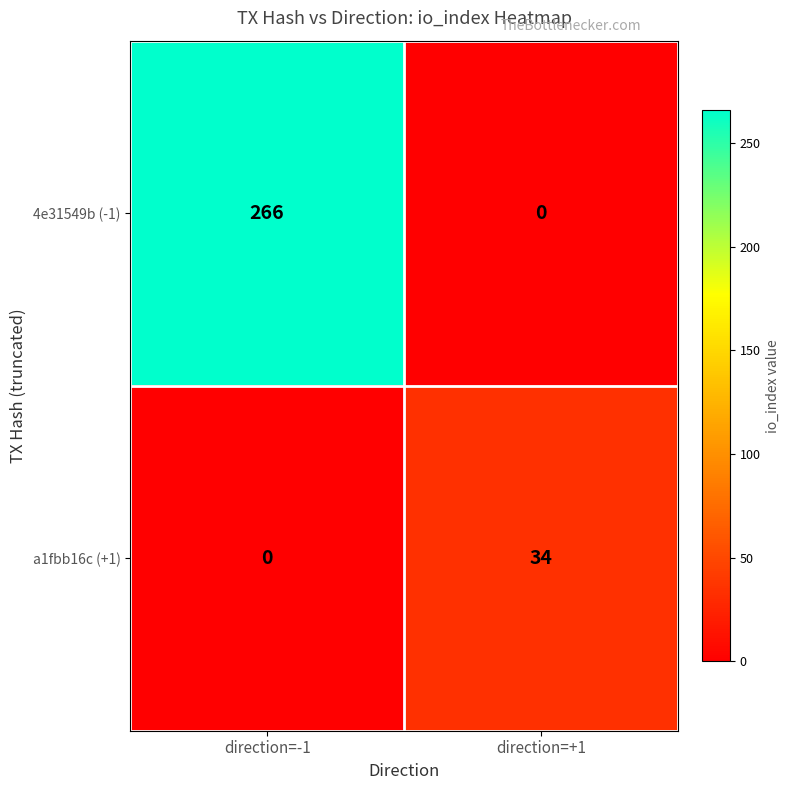

At which category is the sum across all series the highest?

direction=-1